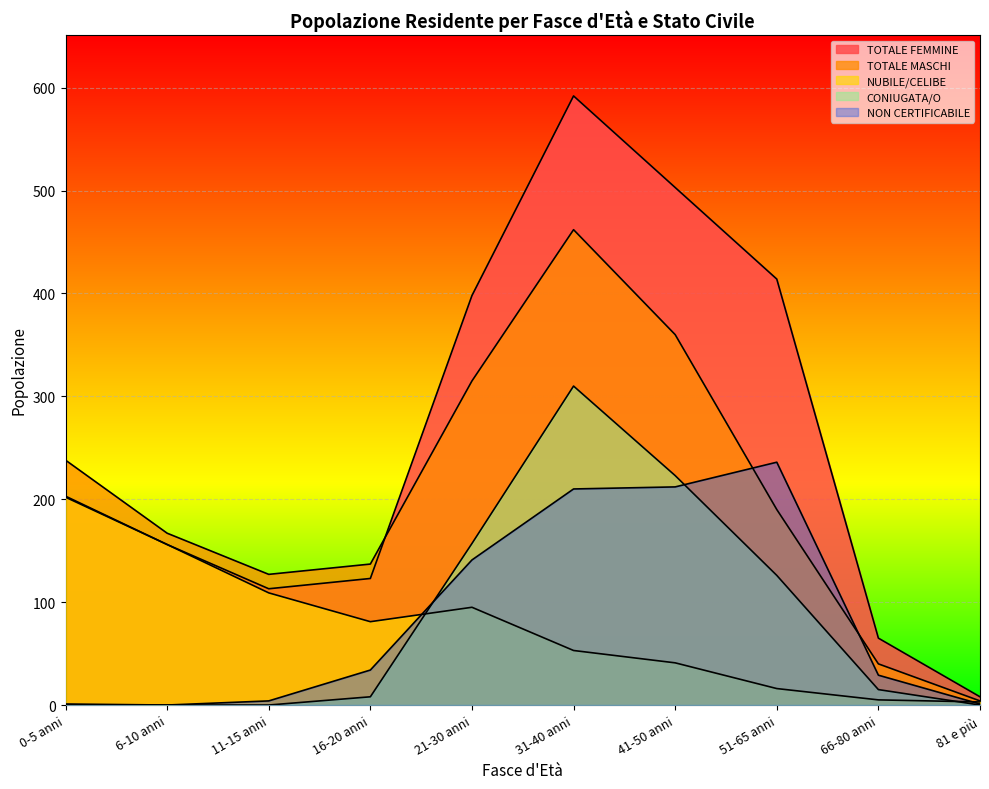

Is it true that NUBILE/CELIBE equals 95 at 21-30 anni?

True